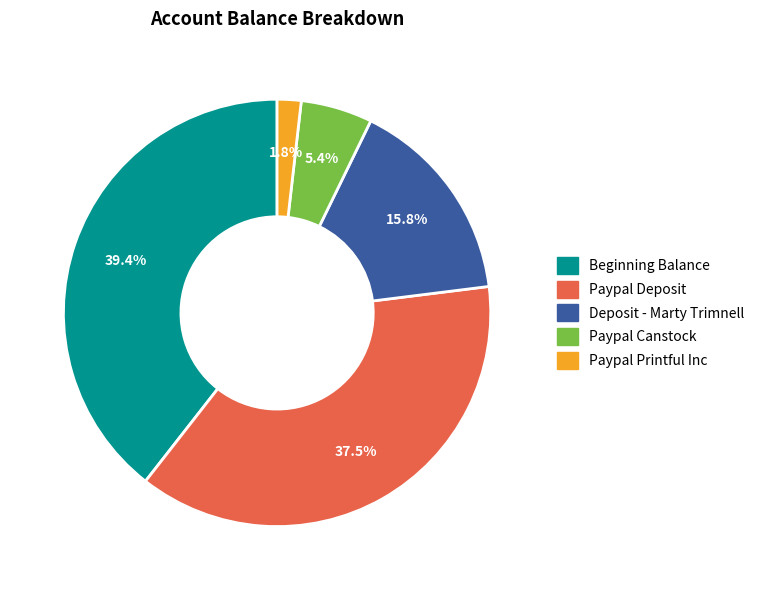

Combined, what portion of the pie is Beginning Balance and Paypal Printful Inc?

41.2%